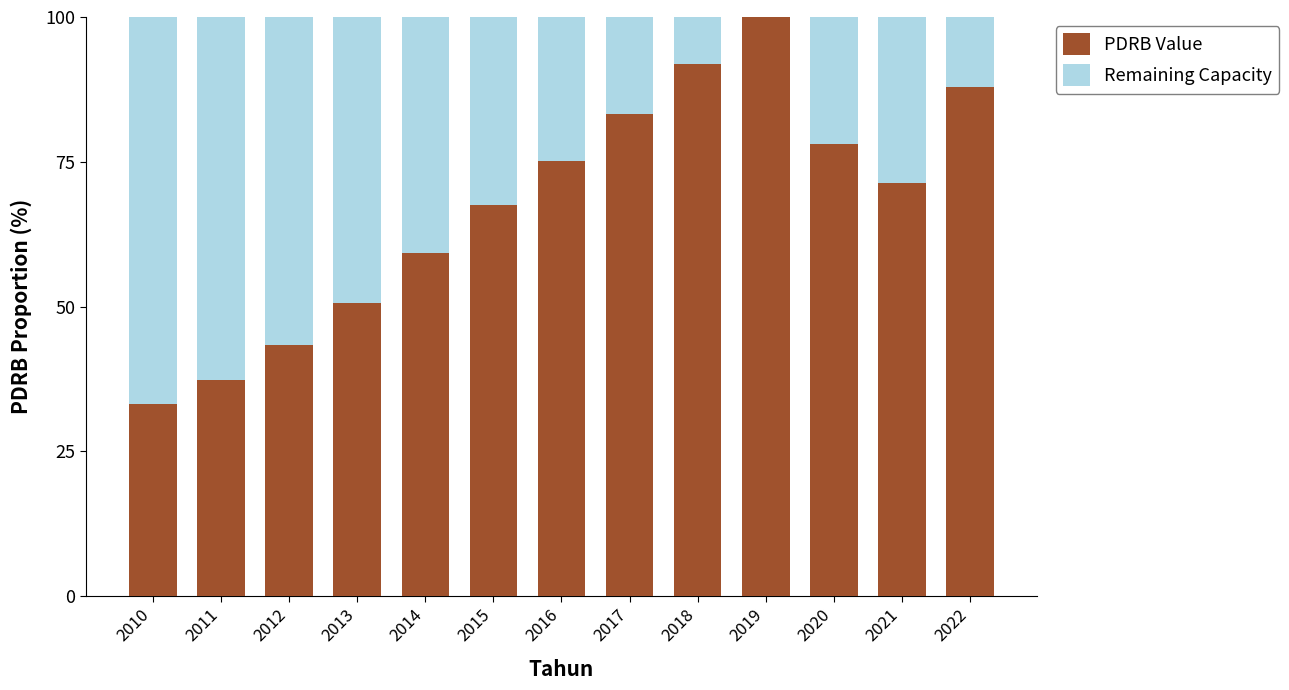

How many distinct data groups are displayed?

2